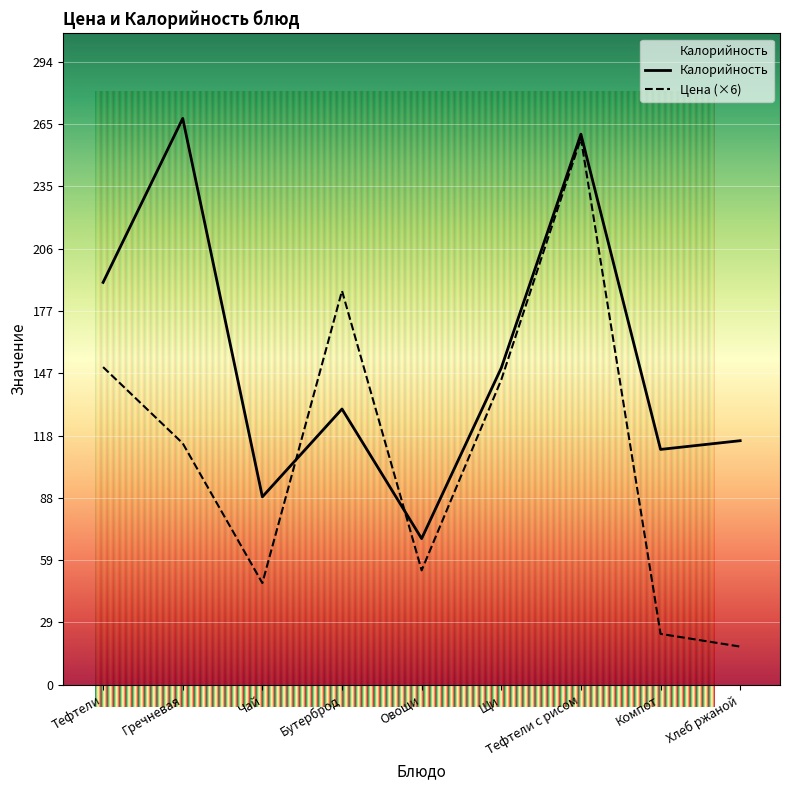

What are all the series names shown in the legend?

Цена, Калорийность